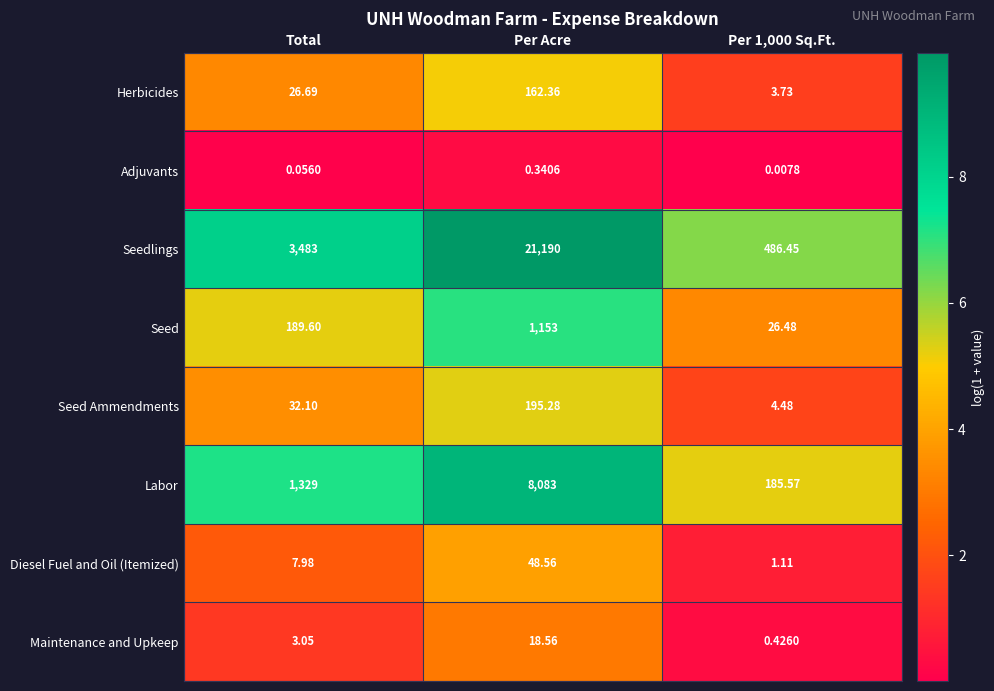

What is the spread (max minus min) of values at Total?

3482.9